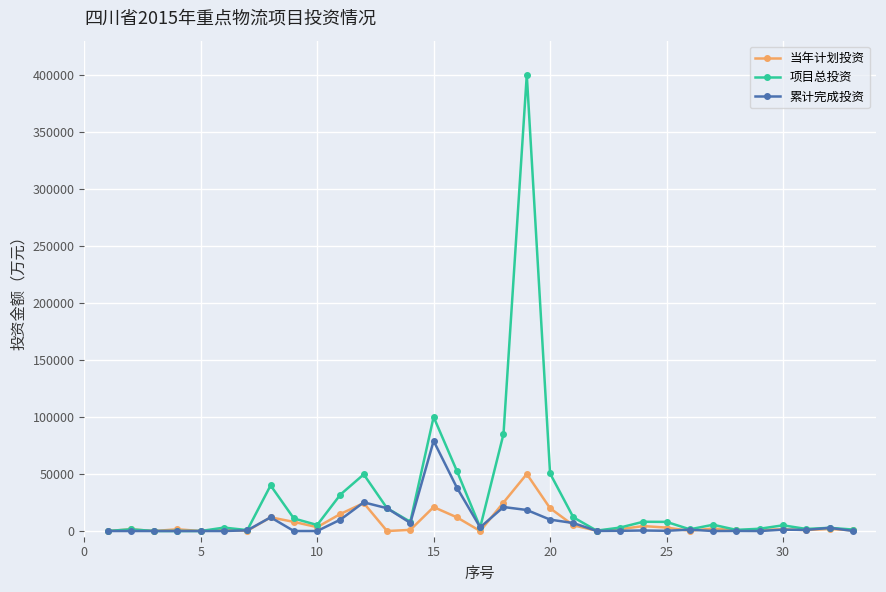

List the series in order of their peak value, lowest first.

当年计划投资, 累计完成投资, 项目总投资